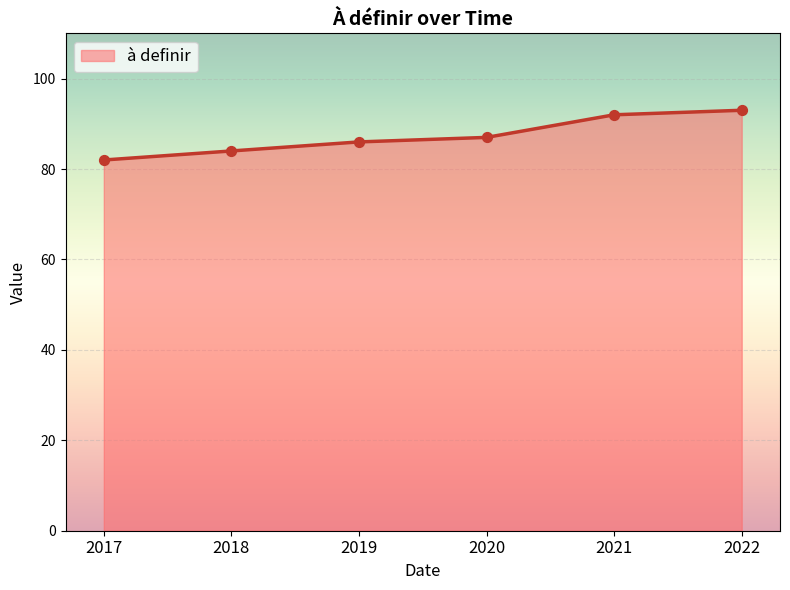

What is the change in value from 2017 to 2022?

+11